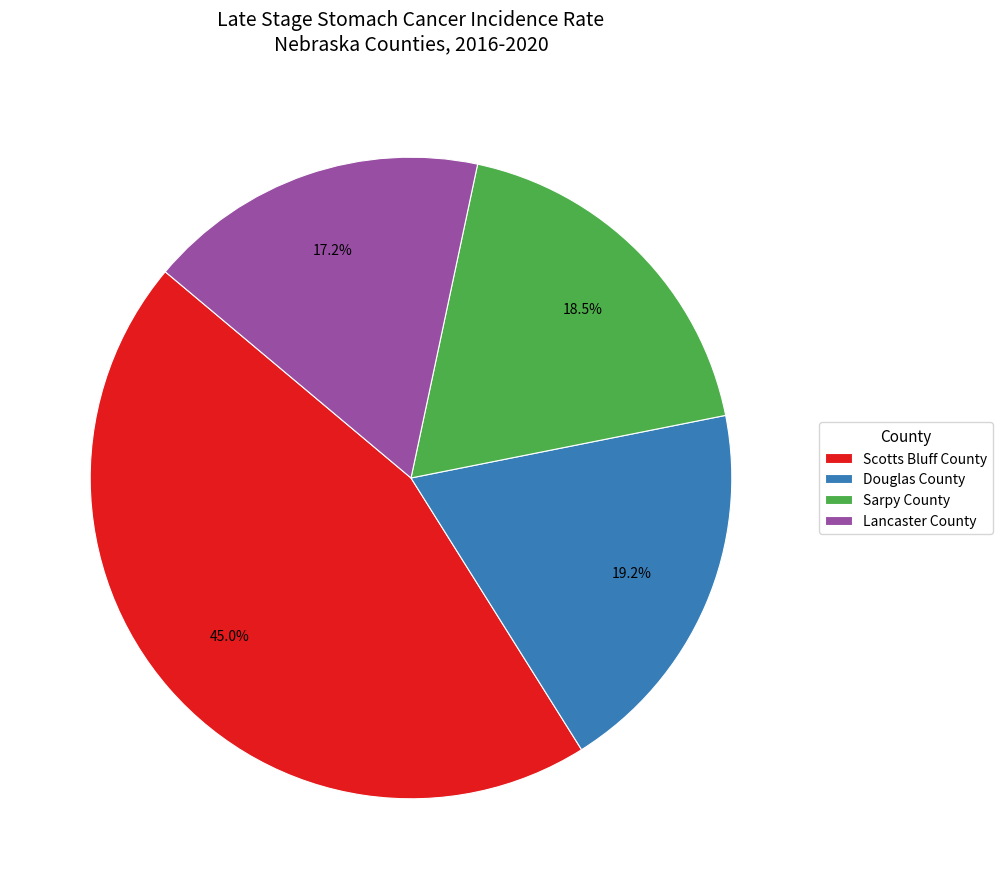

To the nearest percent, what is the difference between the Lancaster County and Sarpy County slice percentages?

1%